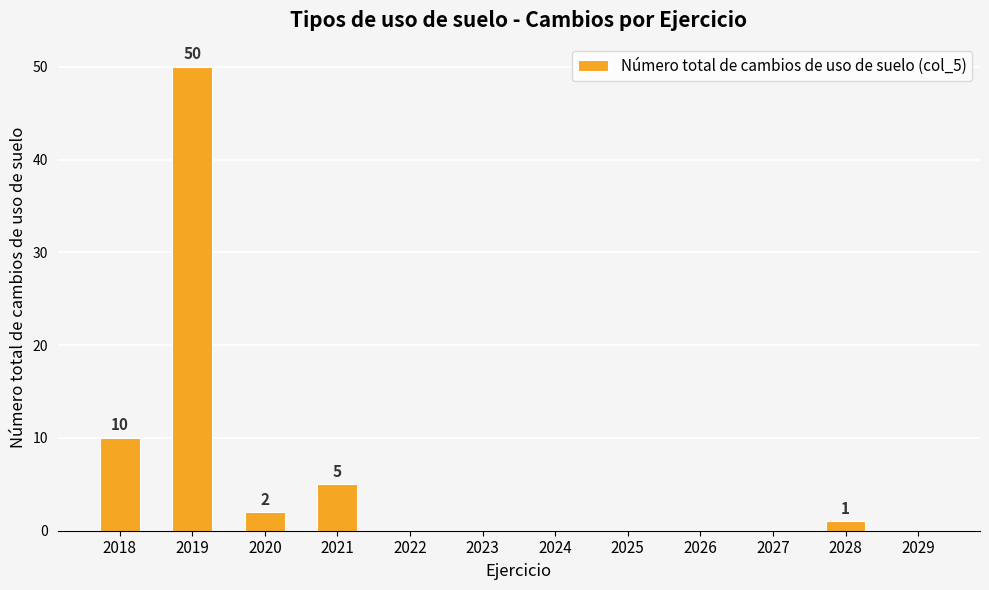

Reading left to right, what are all the values shown in this chart?

2018=10	2019=50	2020=2	2021=5	2022=0	2023=0	2024=0	2025=0	2026=0	2027=0	2028=1	2029=0